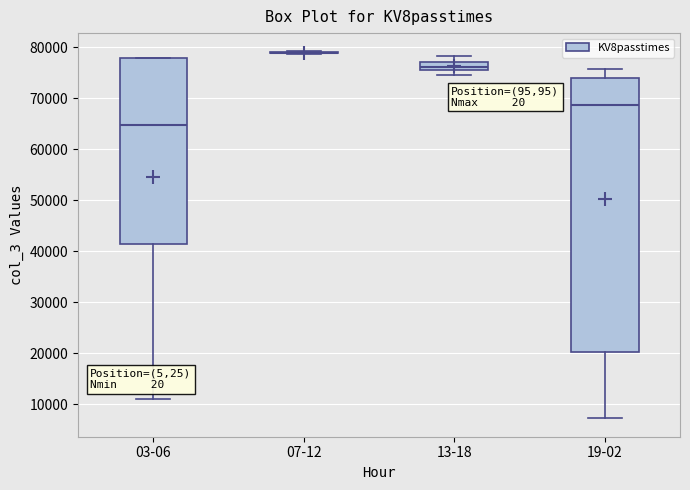

Comparing the boxes themselves (not the whiskers), which one is the tallest?

19-02